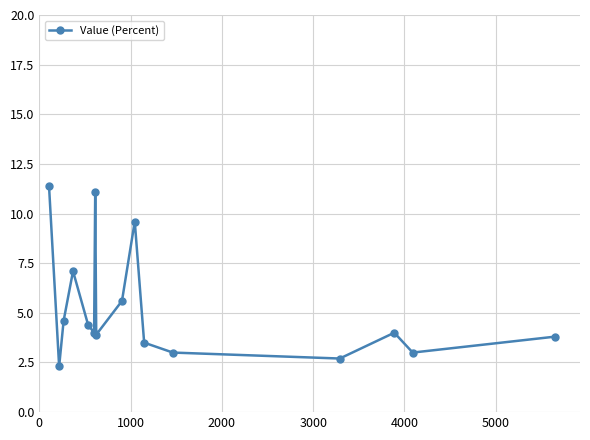

What is the difference between the second highest and minimum values?

8.8